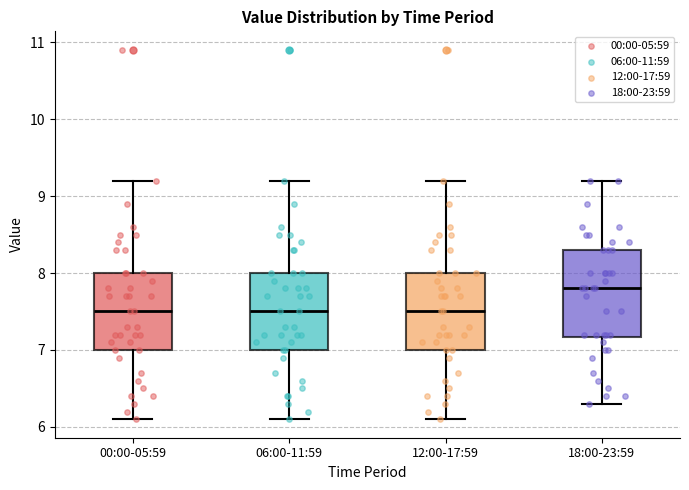

Comparing the boxes themselves (not the whiskers), which one is the tallest?

18:00-23:59